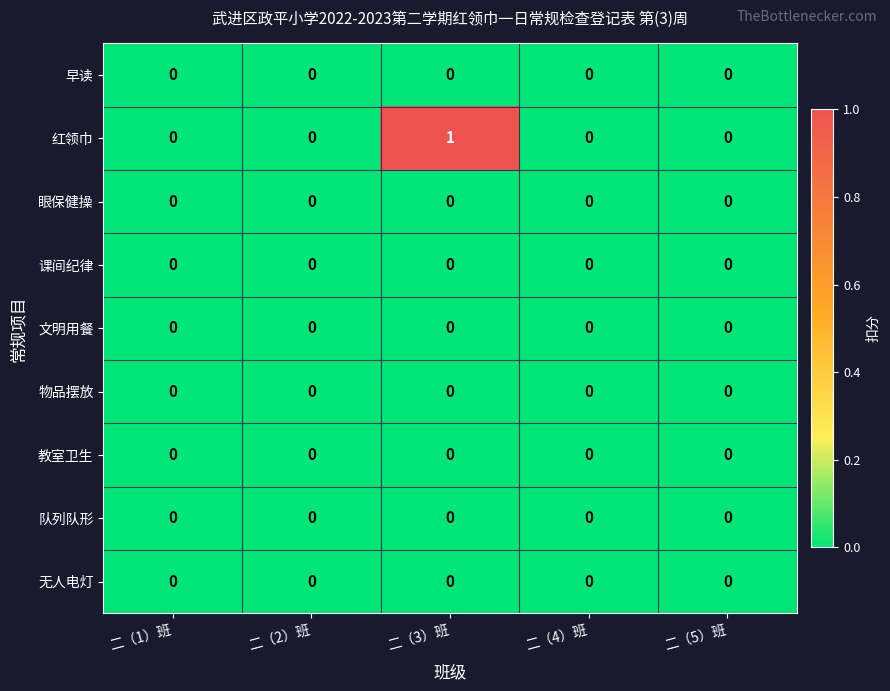

Is it true that 教室卫生 equals 0 at 二（2）班?

True